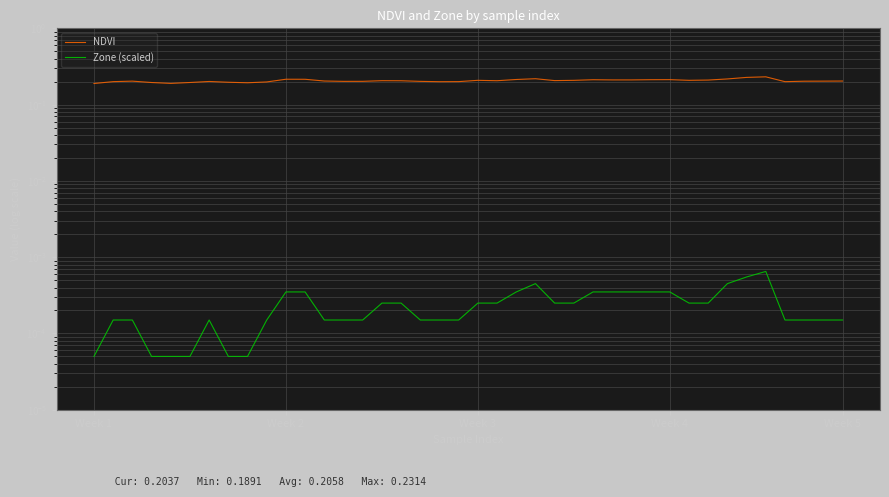

Is it true that Zone (scaled) equals 0.0 at 24?

False